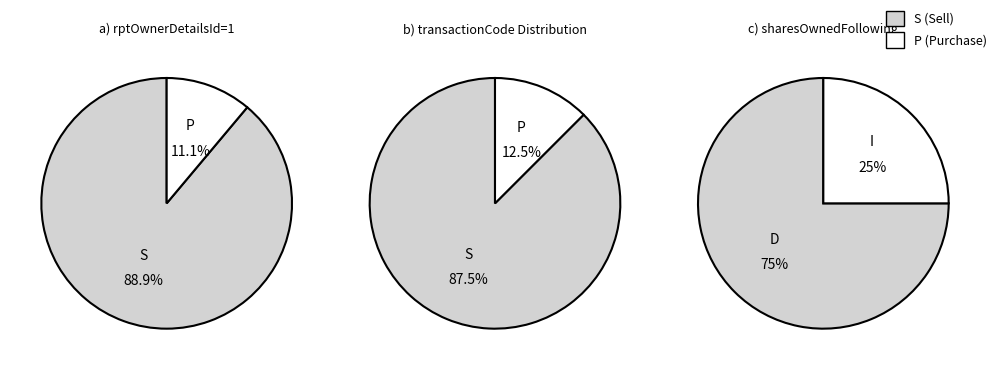

The S slice represents 91% of the pie. True or false?

False